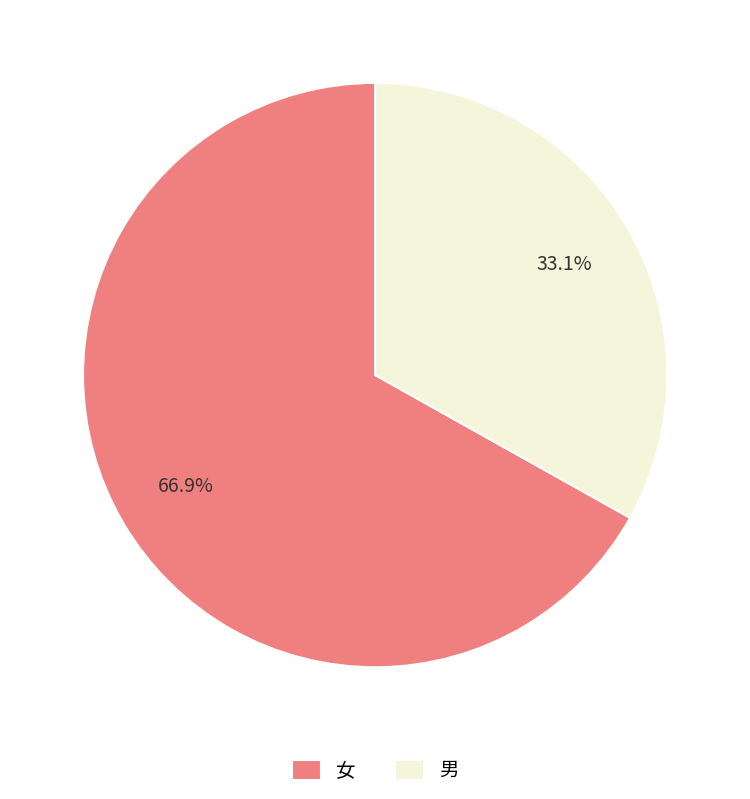

Does any single category account for the majority?

Yes